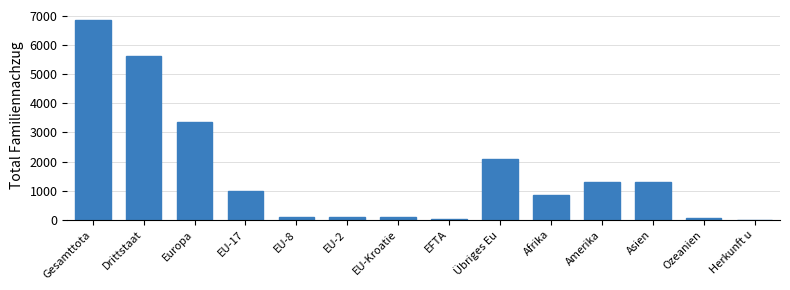

True or false: the data shows 839 at Afrika.

True